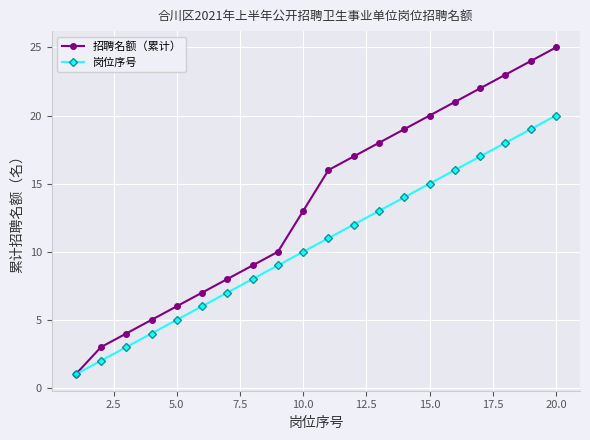

List the series in order of their peak value, lowest first.

岗位序号, 招聘名额（累计）